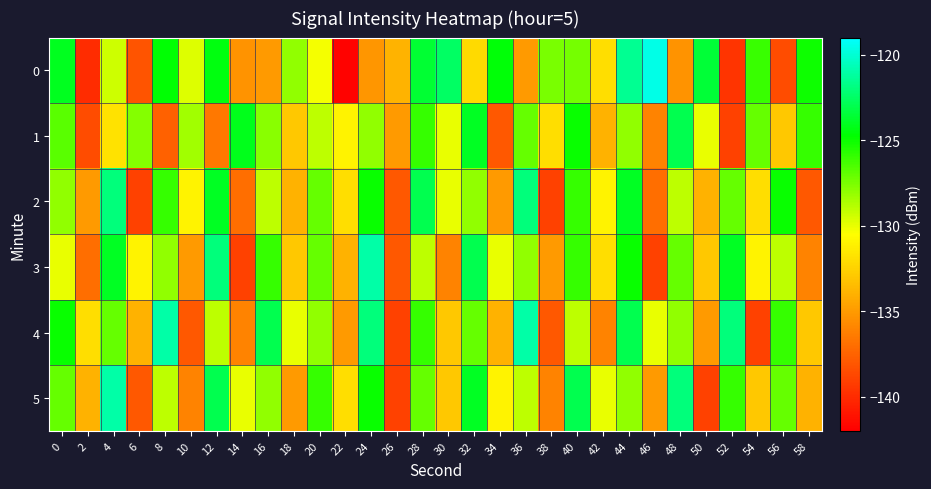

Reading right to left, what are all the values shown in this chart?

0: 58=-125.1	56=-138.5	54=-126.1	52=-139.6	50=-123.6	48=-135.3	46=-119.6	44=-121.5	42=-132.0	40=-127.4	38=-127.5	36=-135.0	34=-124.6	32=-132.2	30=-122.5	28=-123.6	26=-133.9	24=-135.2	22=-141.9	20=-130.2	18=-128.1	16=-135.1	14=-135.3	12=-124.4	10=-129.8	8=-124.7	6=-138.1	4=-129.4	2=-140.0	0=-124.0
1: 58=-126.0	56=-133.0	54=-127.0	52=-139.0	50=-130.0	48=-123.0	46=-136.0	44=-128.0	42=-134.0	40=-125.0	38=-132.0	36=-127.0	34=-138.0	32=-124.0	30=-130.0	28=-126.0	26=-135.0	24=-128.0	22=-131.0	20=-129.0	18=-133.0	16=-127.8	14=-124.1	12=-136.6	10=-128.4	8=-137.6	6=-127.8	4=-131.8	2=-138.6	0=-126.8
2: 58=-138.0	56=-125.0	54=-132.0	52=-127.0	50=-134.0	48=-129.0	46=-137.0	44=-124.0	42=-131.0	40=-126.0	38=-139.0	36=-122.0	34=-135.0	32=-128.0	30=-130.0	28=-123.0	26=-138.0	24=-125.0	22=-132.0	20=-127.0	18=-134.0	16=-129.0	14=-137.0	12=-124.0	10=-131.0	8=-126.0	6=-139.0	4=-122.0	2=-135.0	0=-128.0
3: 58=-136.0	56=-129.0	54=-131.0	52=-124.0	50=-133.0	48=-127.0	46=-139.0	44=-125.0	42=-132.0	40=-126.0	38=-135.0	36=-128.0	34=-130.0	32=-123.0	30=-136.0	28=-129.0	26=-138.0	24=-121.0	22=-134.0	20=-127.0	18=-133.0	16=-126.0	14=-139.0	12=-122.0	10=-135.0	8=-128.0	6=-131.0	4=-124.0	2=-137.0	0=-130.0
4: 58=-133.0	56=-126.0	54=-139.0	52=-122.0	50=-135.0	48=-128.0	46=-130.0	44=-123.0	42=-136.0	40=-129.0	38=-138.0	36=-121.0	34=-134.0	32=-127.0	30=-133.0	28=-126.0	26=-139.0	24=-122.0	22=-135.0	20=-128.0	18=-130.0	16=-123.0	14=-136.0	12=-129.0	10=-138.0	8=-121.0	6=-134.0	4=-127.0	2=-132.0	0=-125.0
5: 58=-134.0	56=-127.0	54=-133.0	52=-126.0	50=-139.0	48=-122.0	46=-135.0	44=-128.0	42=-130.0	40=-123.0	38=-136.0	36=-129.0	34=-131.0	32=-124.0	30=-133.0	28=-127.0	26=-139.0	24=-125.0	22=-132.0	20=-126.0	18=-135.0	16=-128.0	14=-130.0	12=-123.0	10=-136.0	8=-129.0	6=-138.0	4=-121.0	2=-134.0	0=-127.0